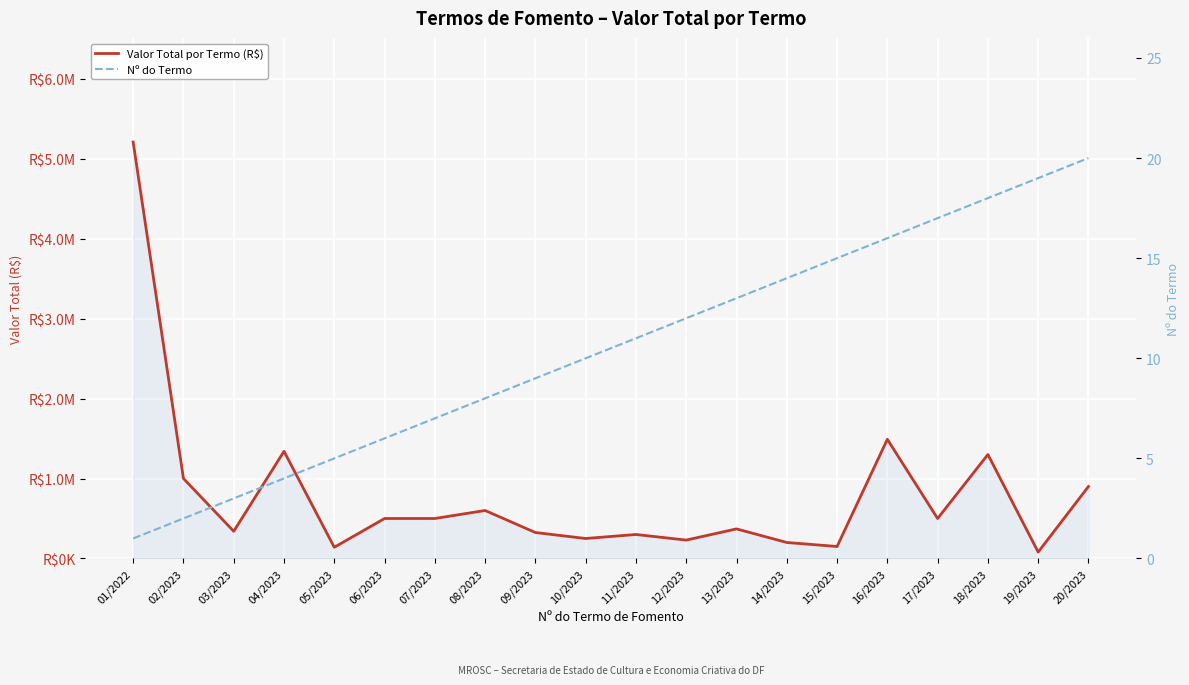

List the series in order of their overall mean, highest first.

Valor Total por Termo (R$), Nº do Termo